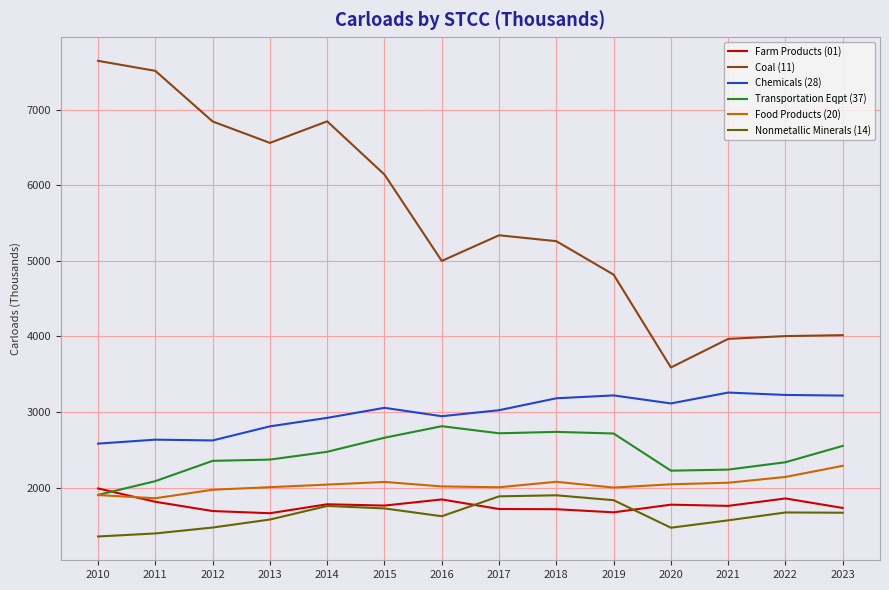

True or false: Farm Products (01) has a value of 943.1 at 2012.

False